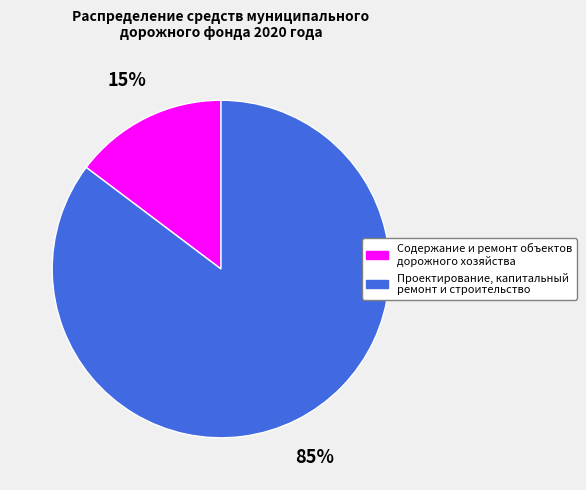

How many slices are in this pie chart?

2